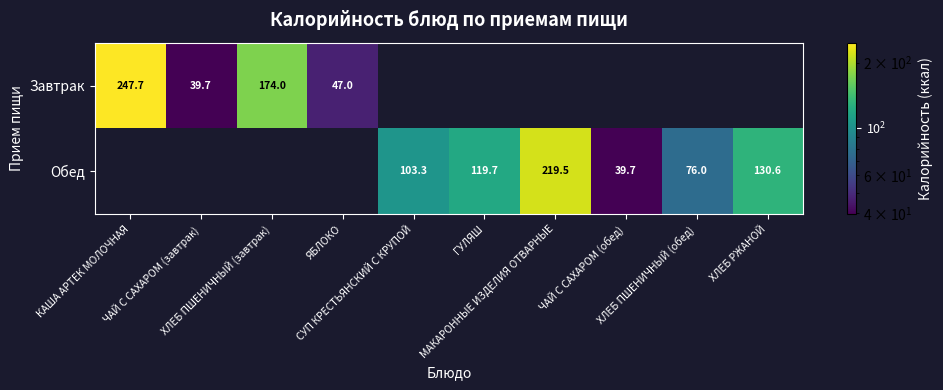

The Завтрак series shows 0.0 at ЧАЙ С САХАРОМ (обед). True or false?

True